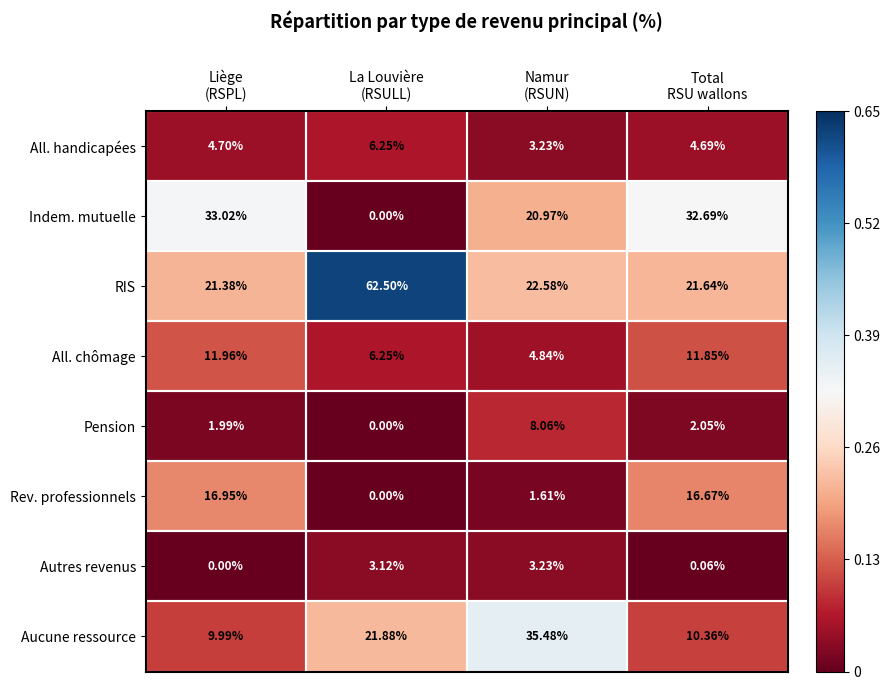

Which series has the largest total across all categories?

RIS